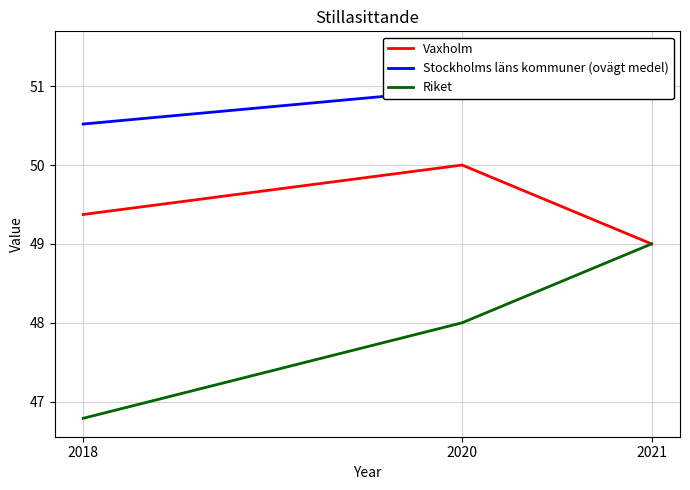

What is the total value across all series at 2021?

149.5